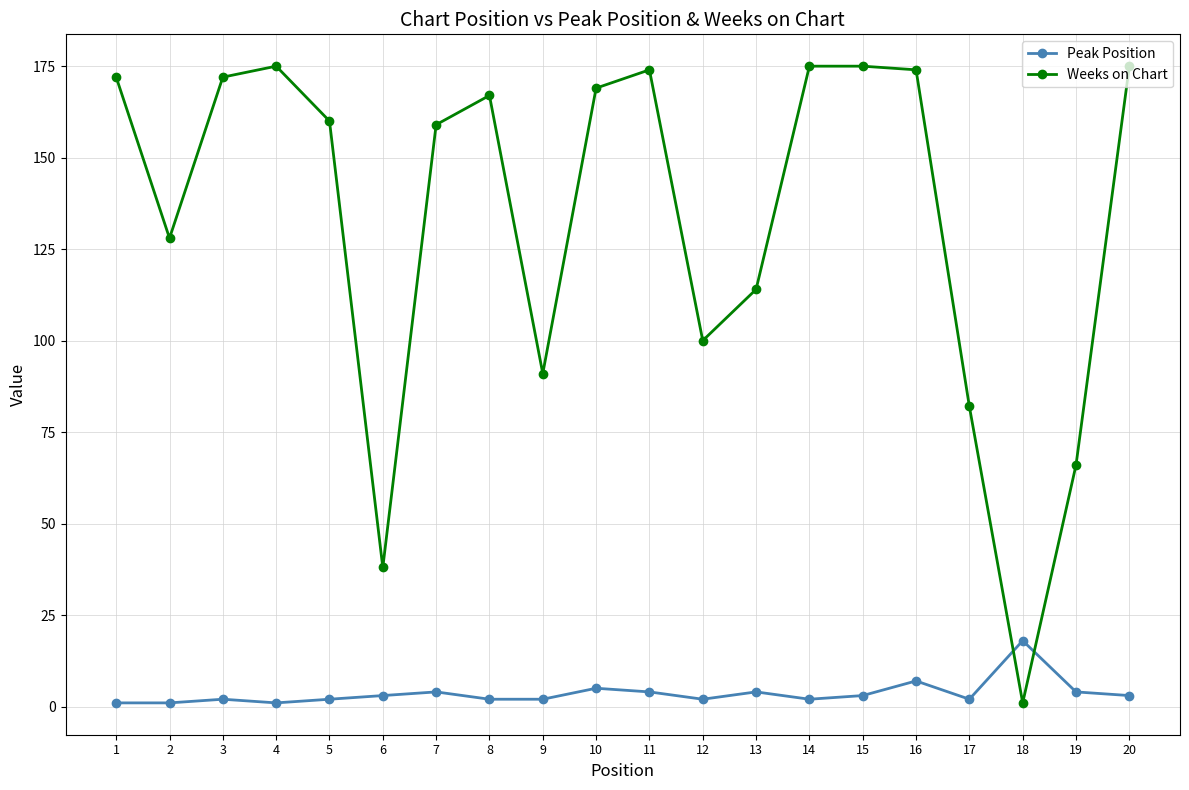

Reading left to right, transcribe all the data shown in this chart.

Peak Position: 1	1	2	1	2	3	4	2	2	5	4	2	4	2	3	7	2	18	4	3
Weeks on Chart: 172	128	172	175	160	38	159	167	91	169	174	100	114	175	175	174	82	1	66	175